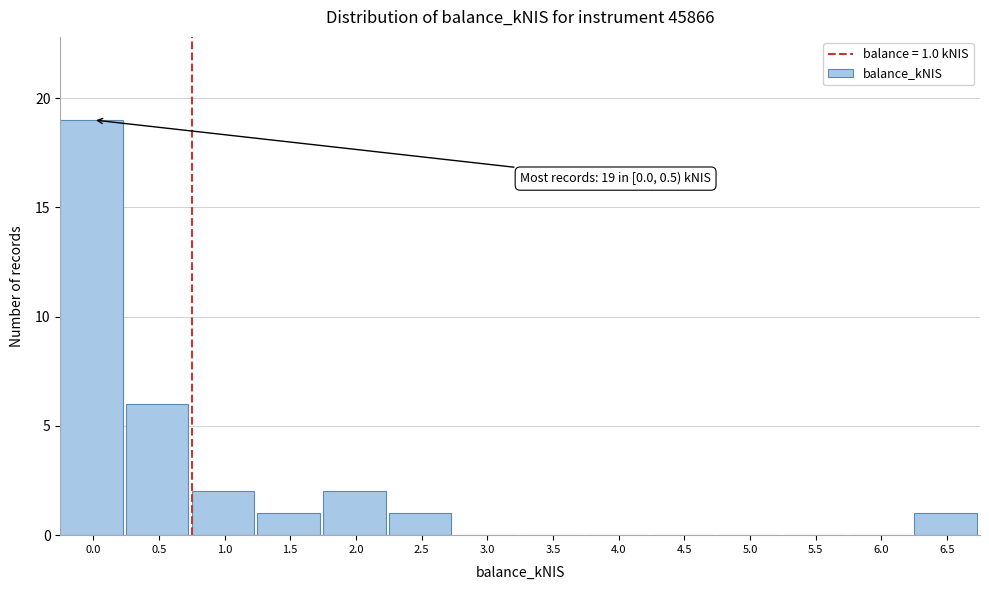

Reading left to right, what are all the values shown in this chart?

0.0=19	0.5=6	1.0=2	1.5=1	2.0=2	2.5=1	3.0=0	3.5=0	4.0=0	4.5=0	5.0=0	5.5=0	6.0=0	6.5=1